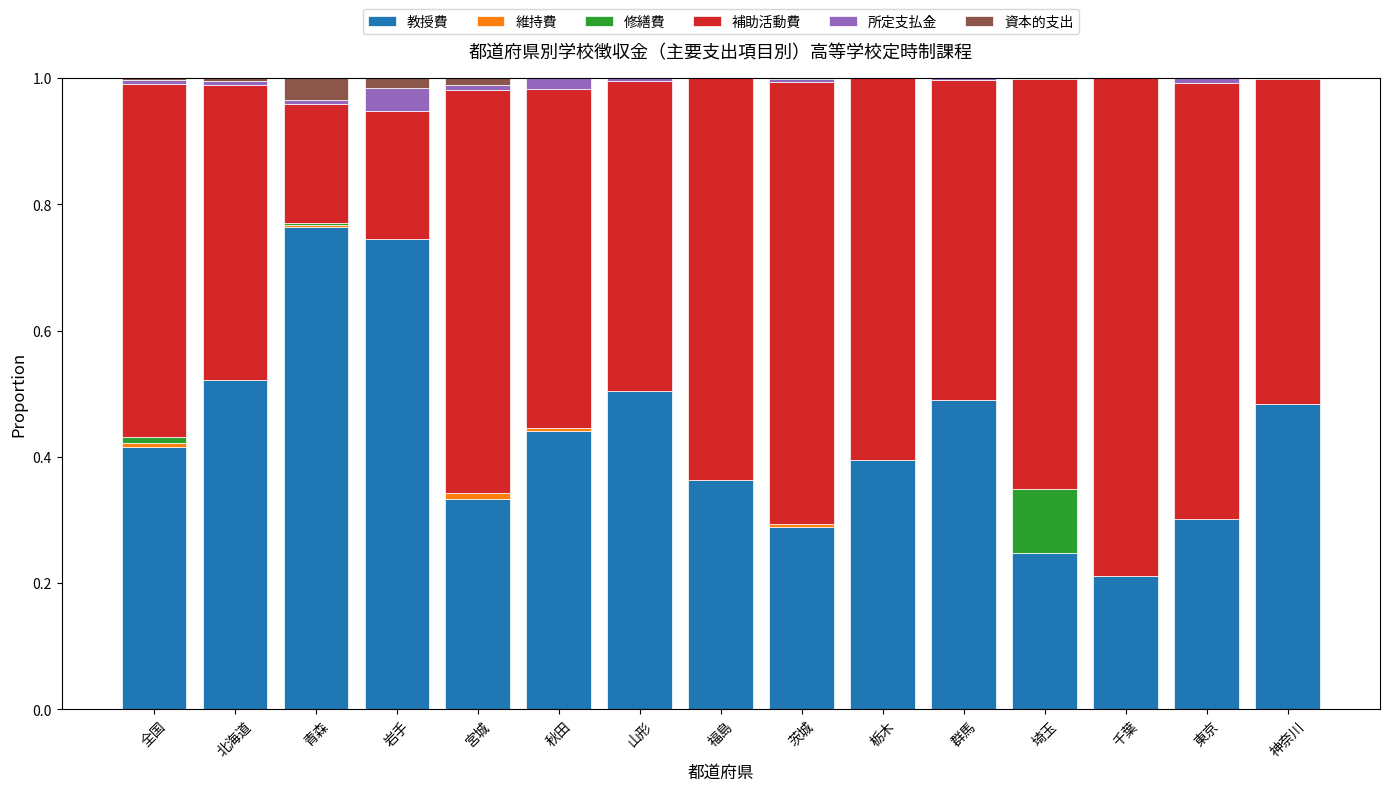

How many distinct data groups are displayed?

6